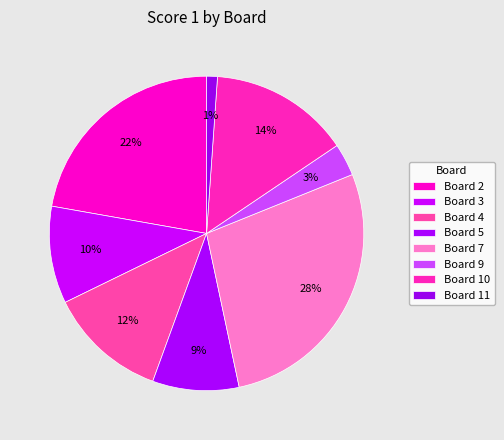

To the nearest percent, what portion does Board 11 represent?

1%